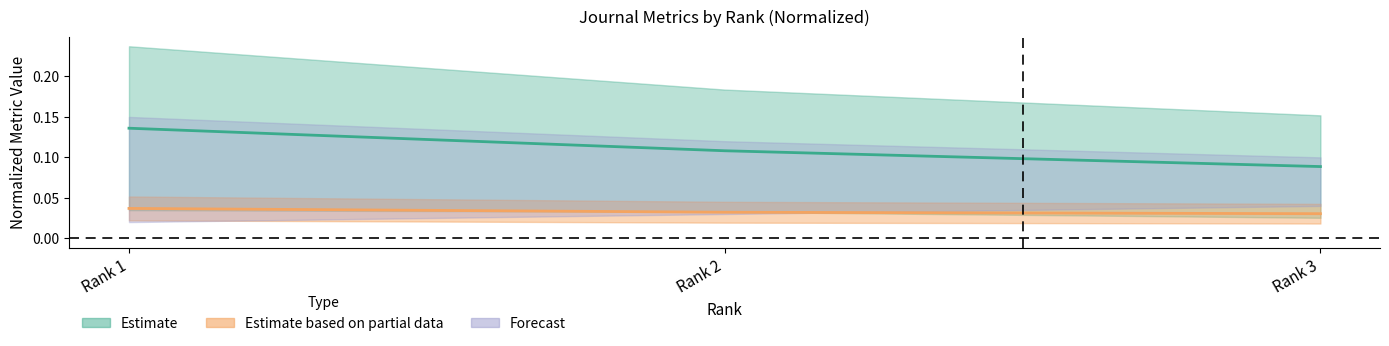

What is the spread (max minus min) of values at Rank 3?

0.1